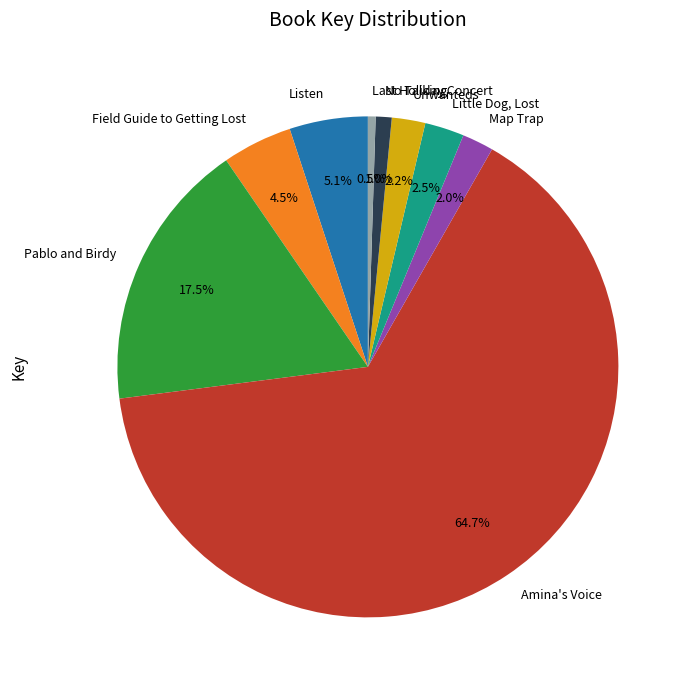

Count the number of slices in the pie.

9